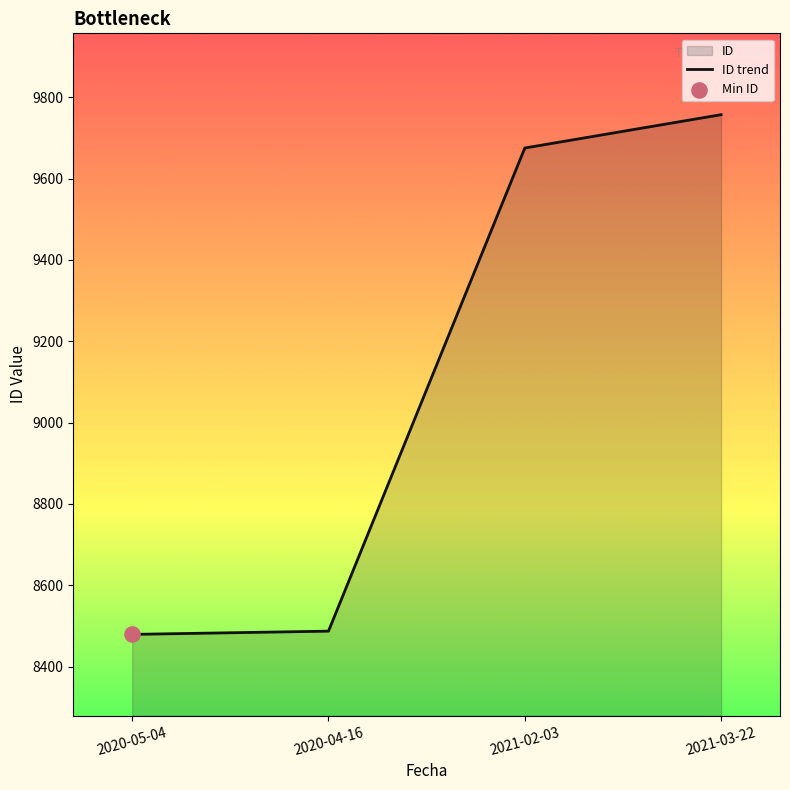

Between 2020-05-04 and 2021-02-03, which is larger?

2021-02-03